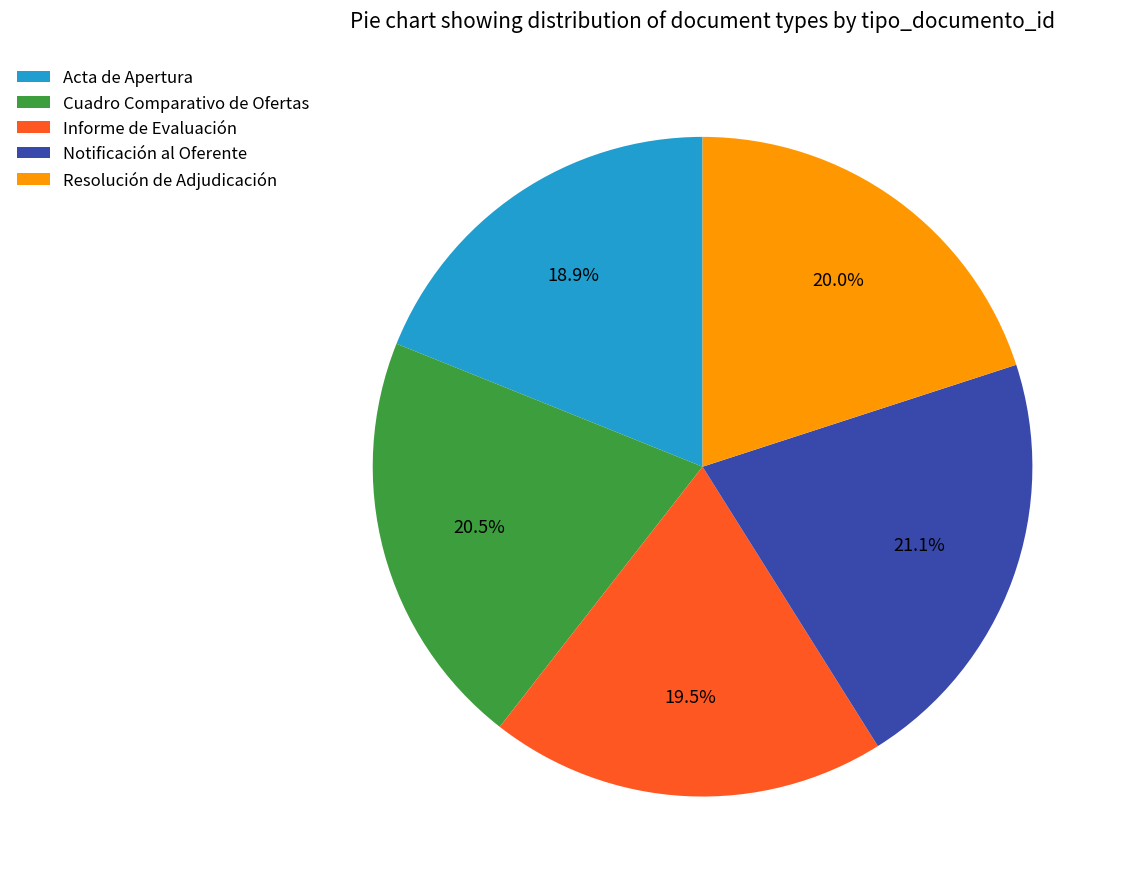

Does Acta de Apertura account for over 50% of the chart?

No